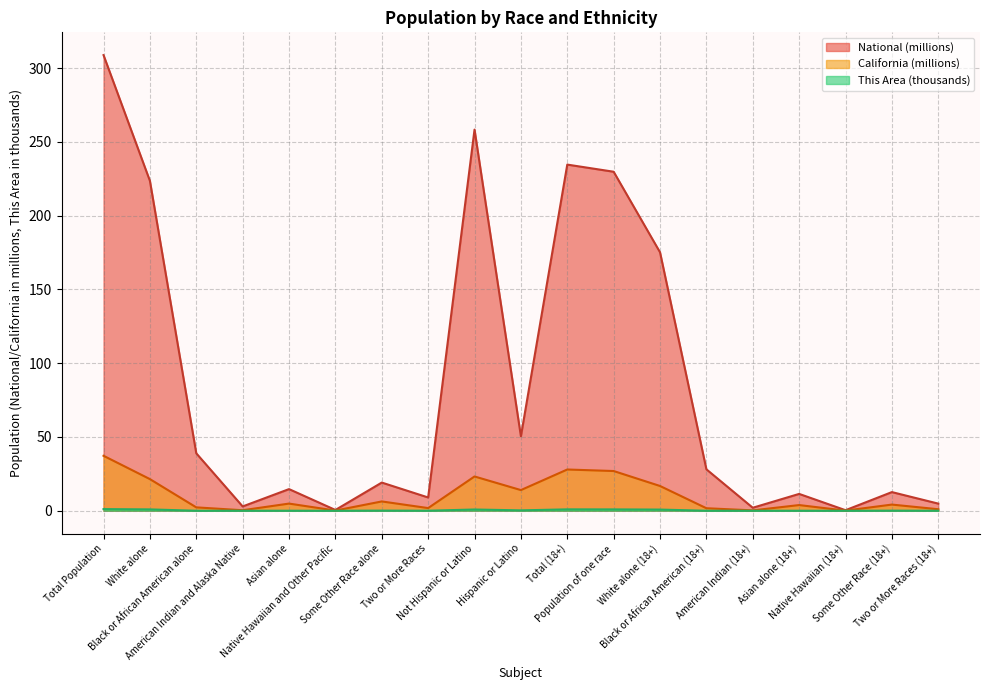

At which label does National reach its minimum?

Native Hawaiian (18+)